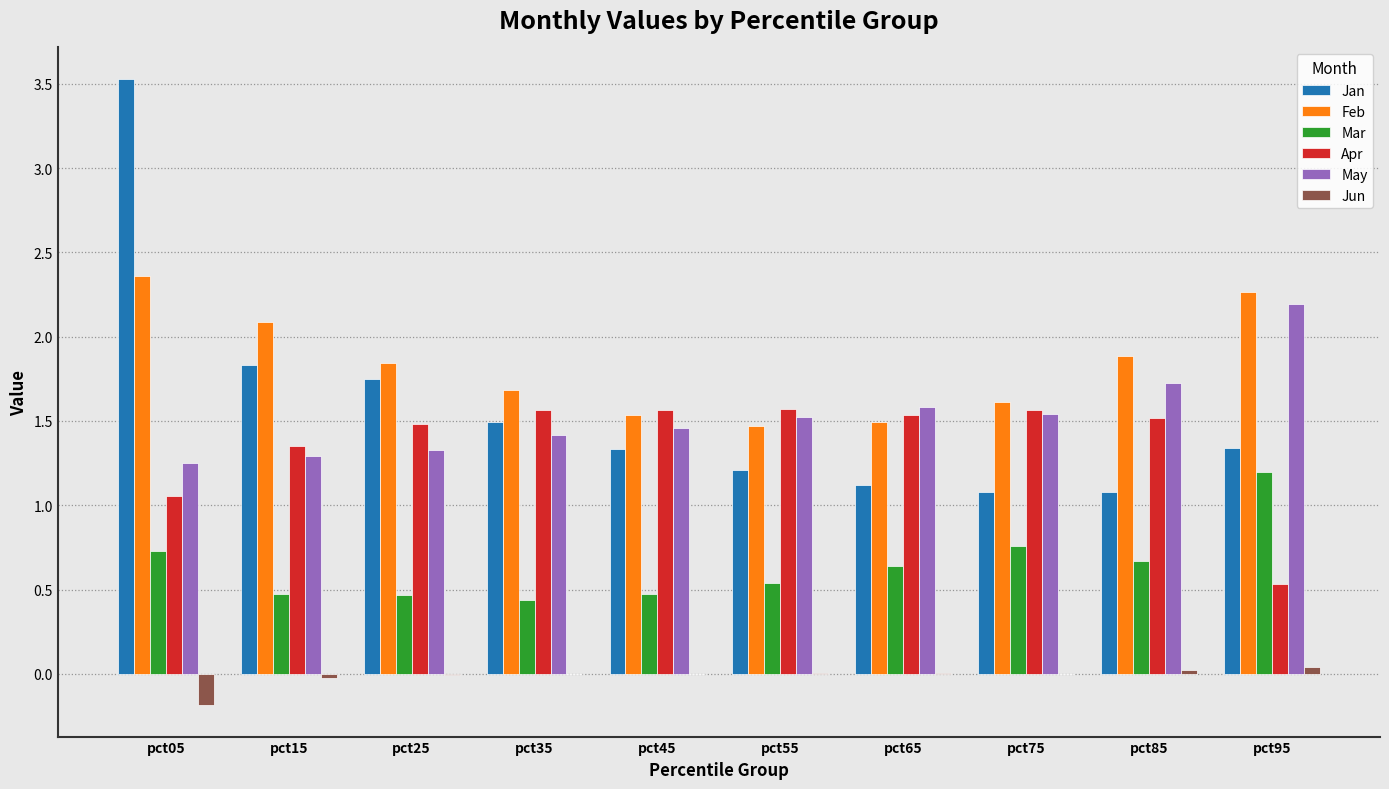

Read the Jan value at pct35.

1.5